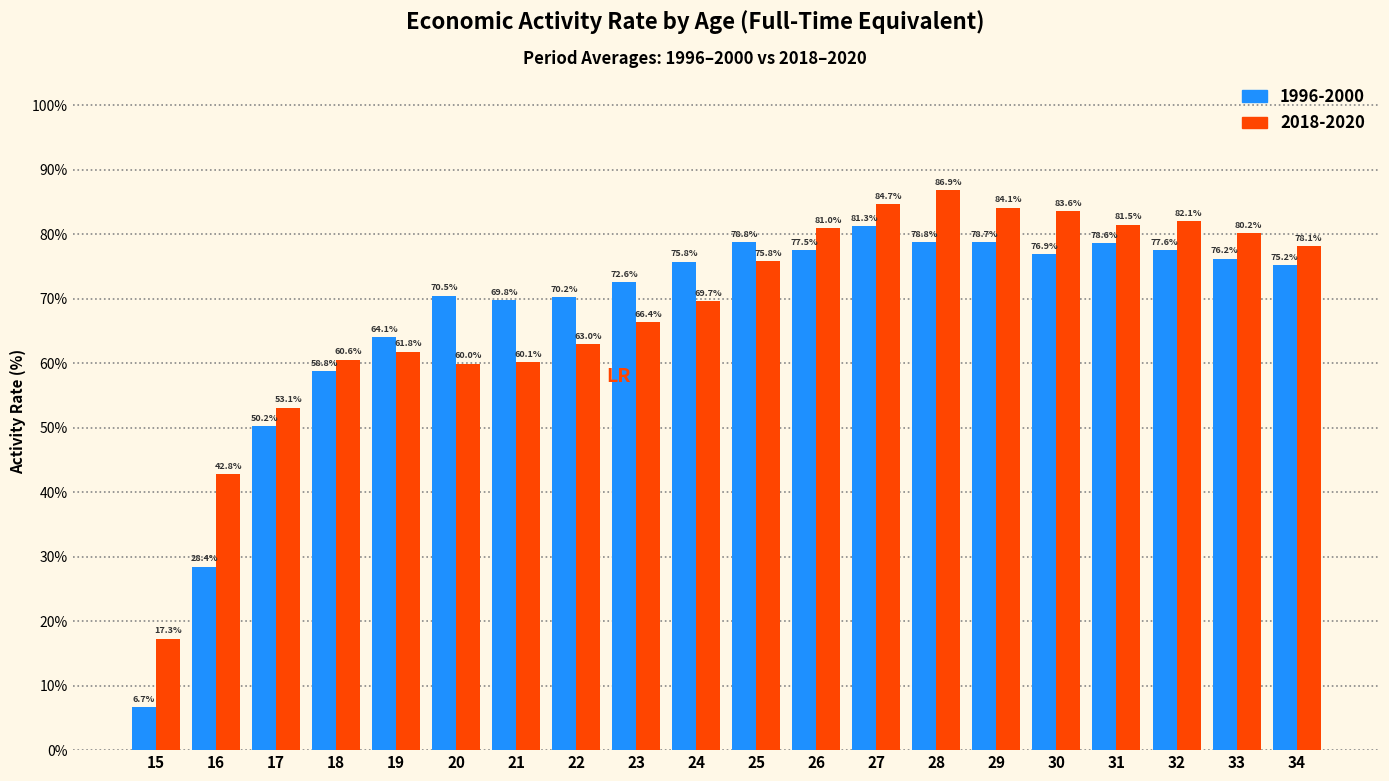

The value of 2018-2020 at 19 is 41.4. True or false?

False